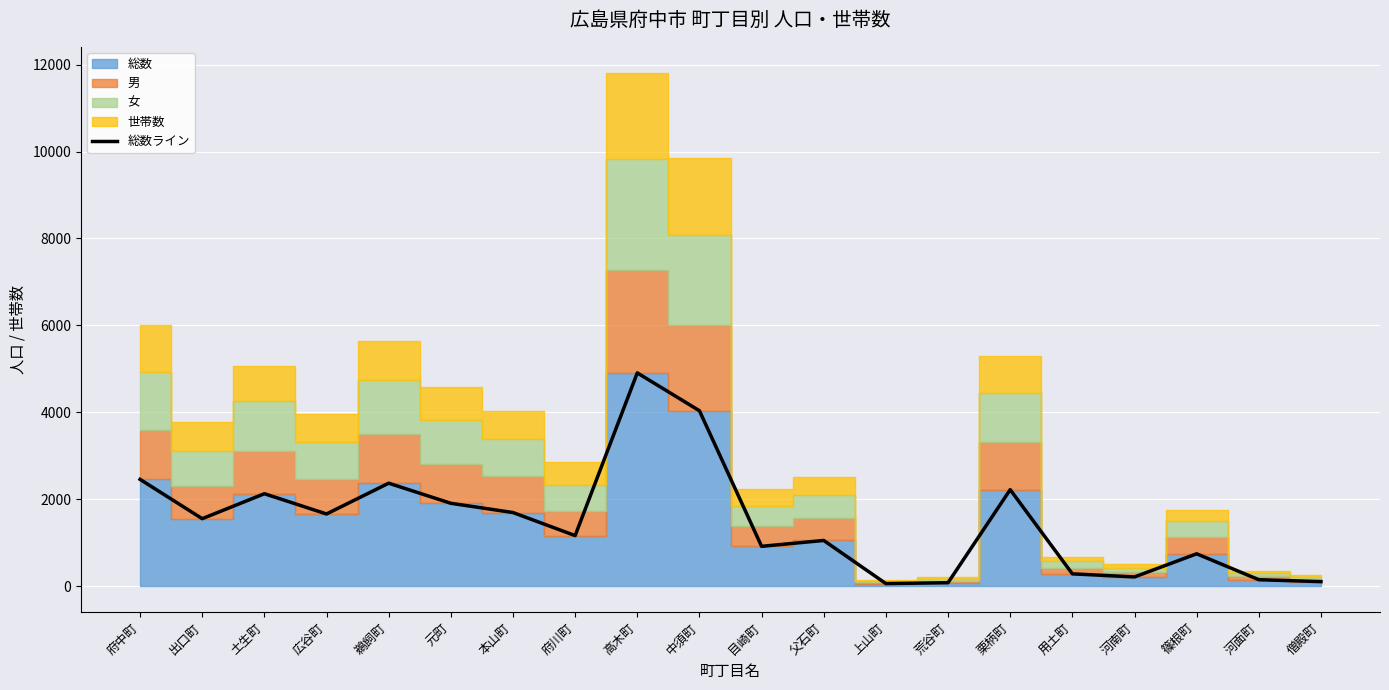

How many lines are shown in the chart?

1